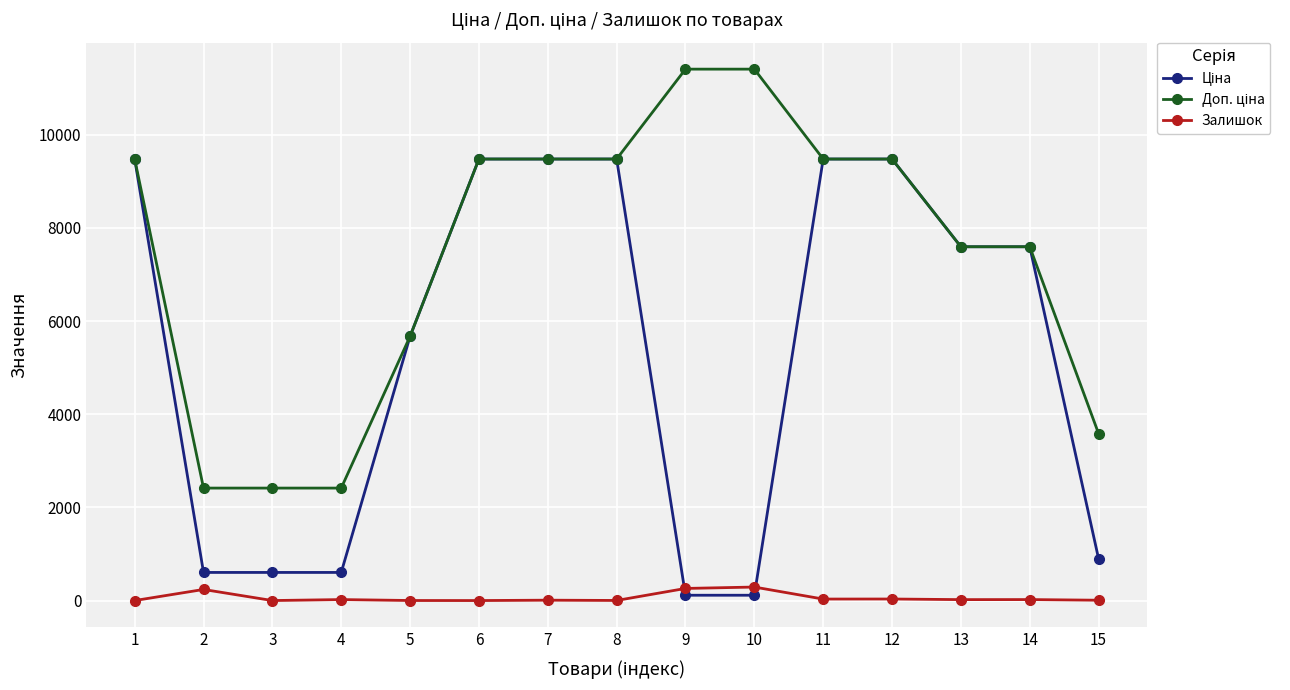

What is the greatest value displayed?

11410.0